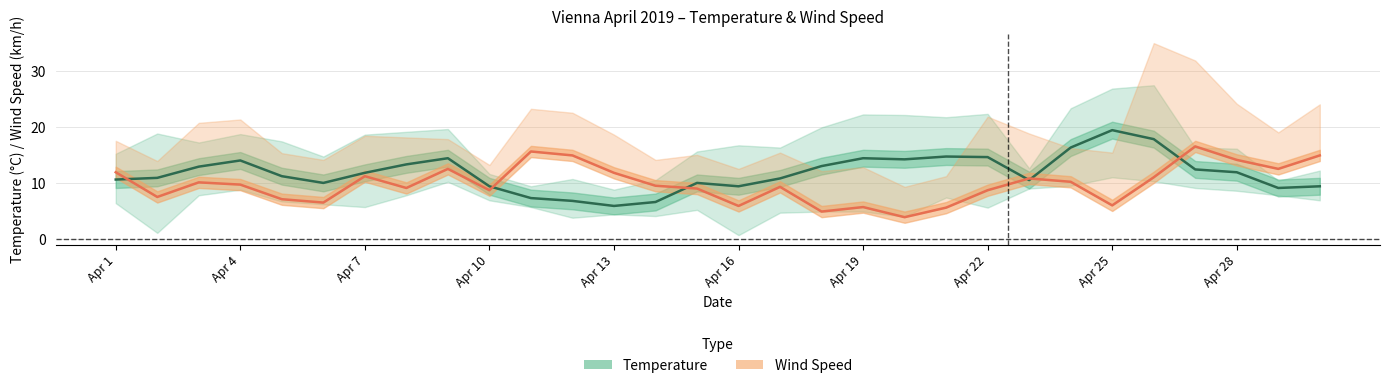

True or false: Wind Speed (AVG km/h) and Temp Vienna (AVG C) cross at least once.

True